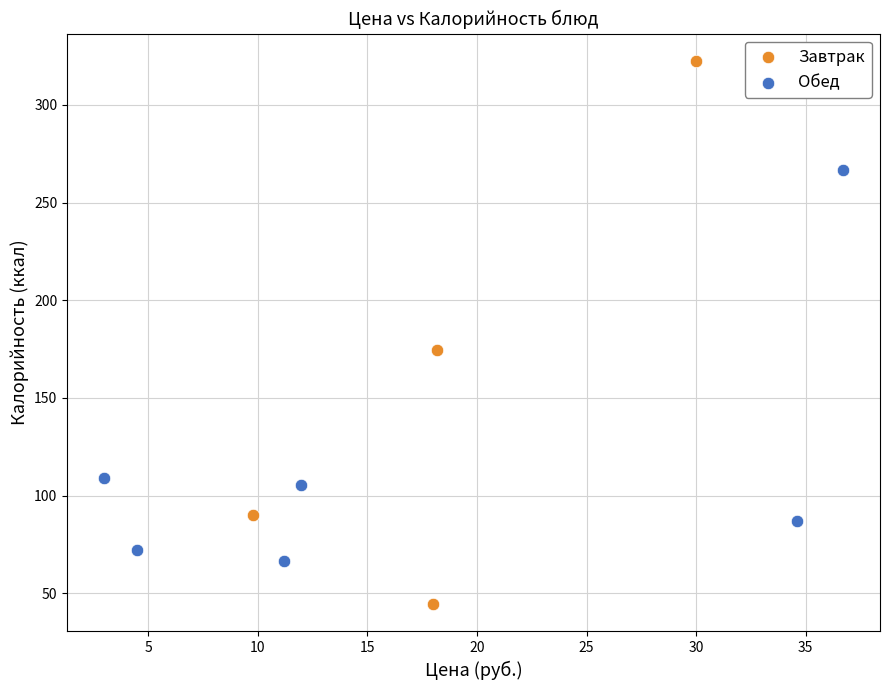

Which series reaches the minimum Y coordinate?

Завтрак